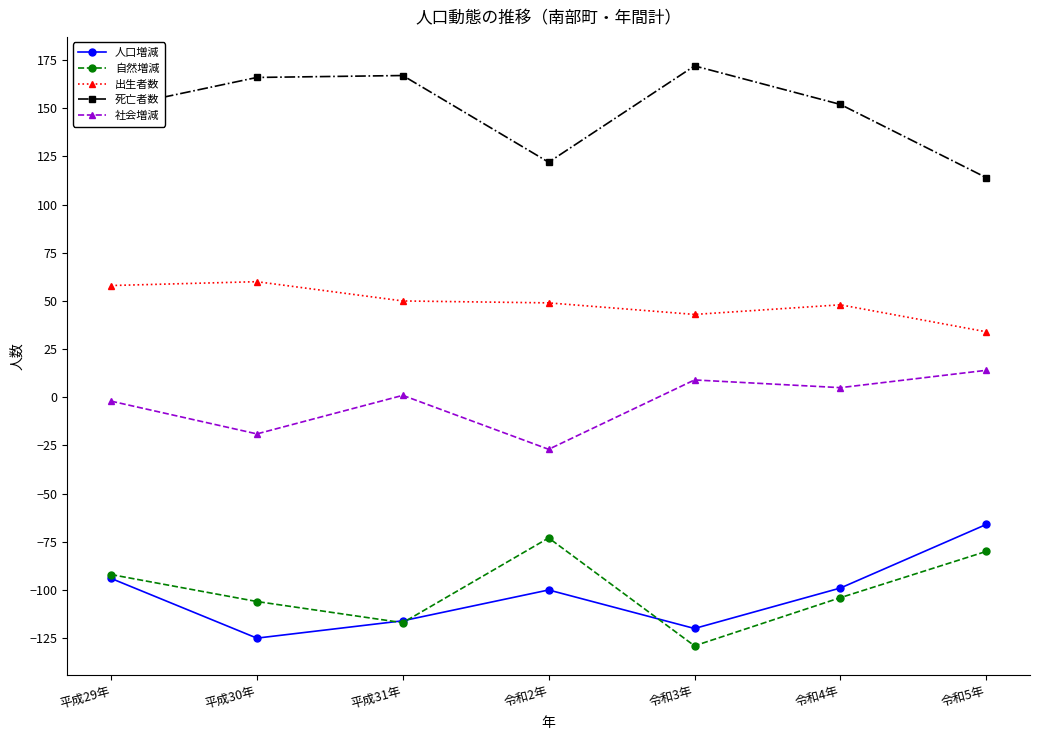

Rank the series by their maximum value, from lowest to highest.

自然増減, 人口増減, 社会増減, 出生者数, 死亡者数